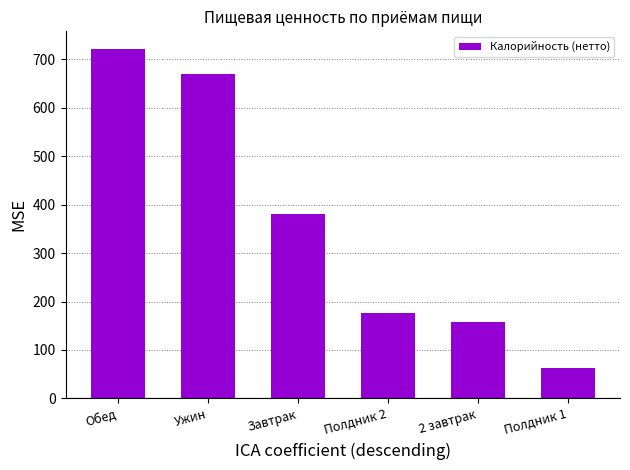

What is the sum of all values?

2168.8